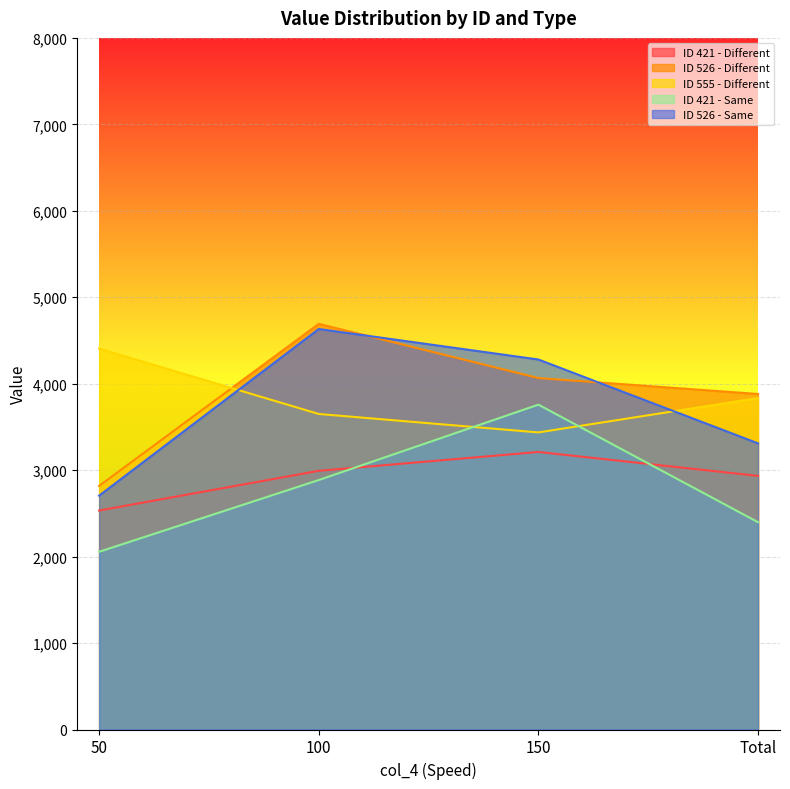

What is the average value of the ID 526 - Same series?

3732.0